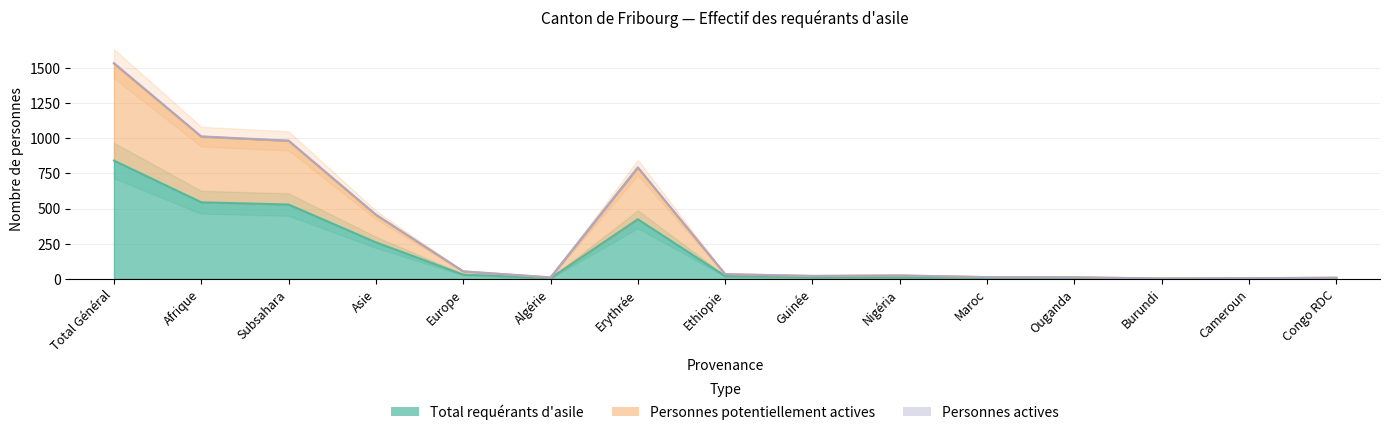

What is the difference between the maximum and second lowest values in the Total requérants d'asile series?

840